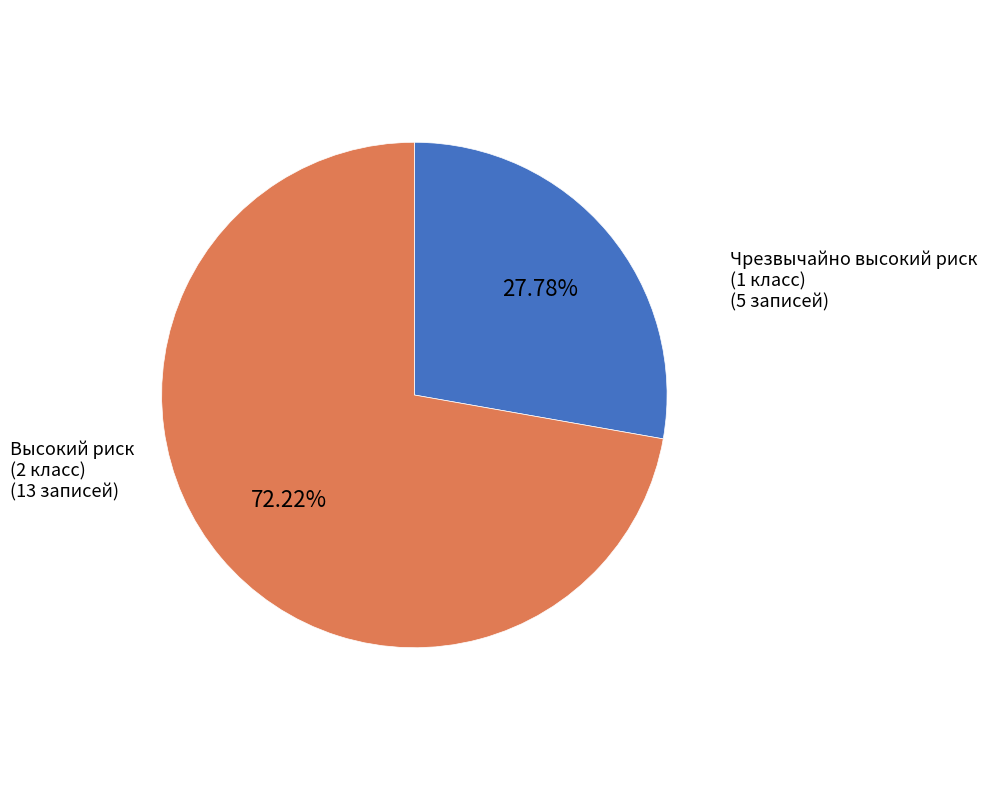

Is there a majority slice in this chart?

Yes